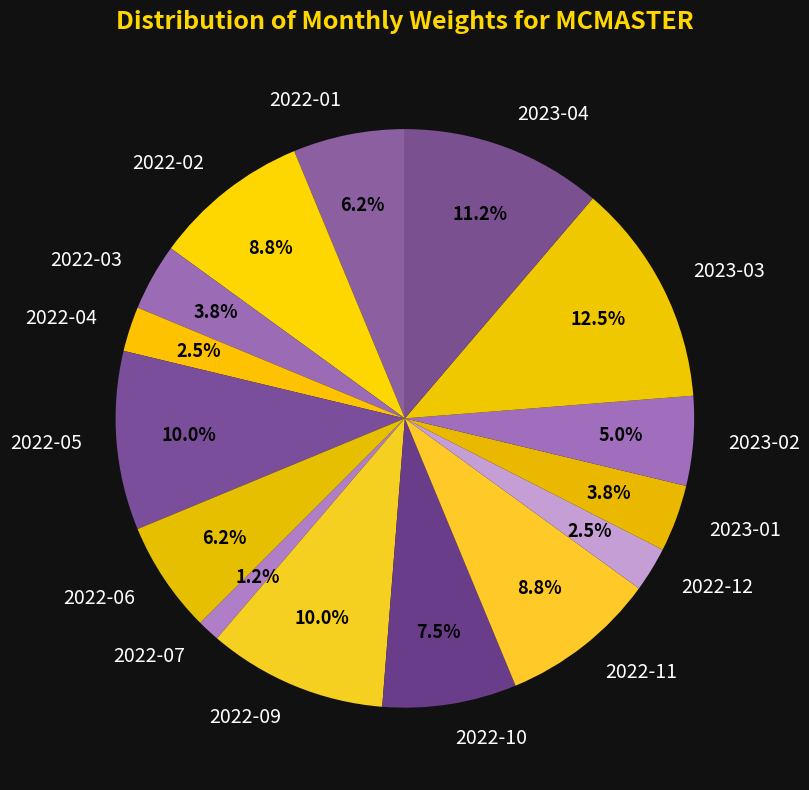

Which category has the smallest portion of the pie?

2022-07